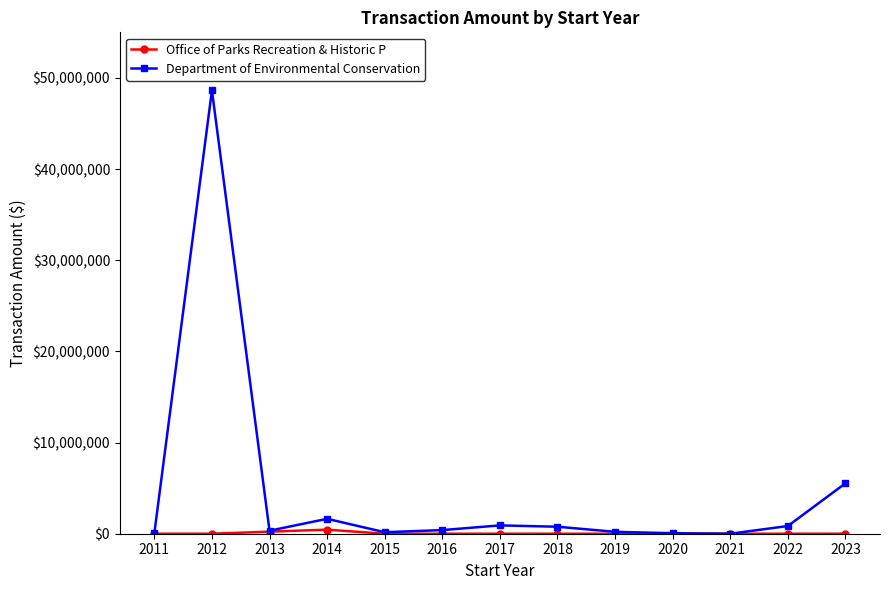

What is the sum of the Department of Environmental Conservation values at 2015 and 2018?

932400.0